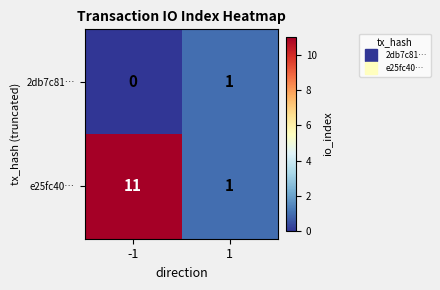

At which category is the sum across all series the highest?

-1